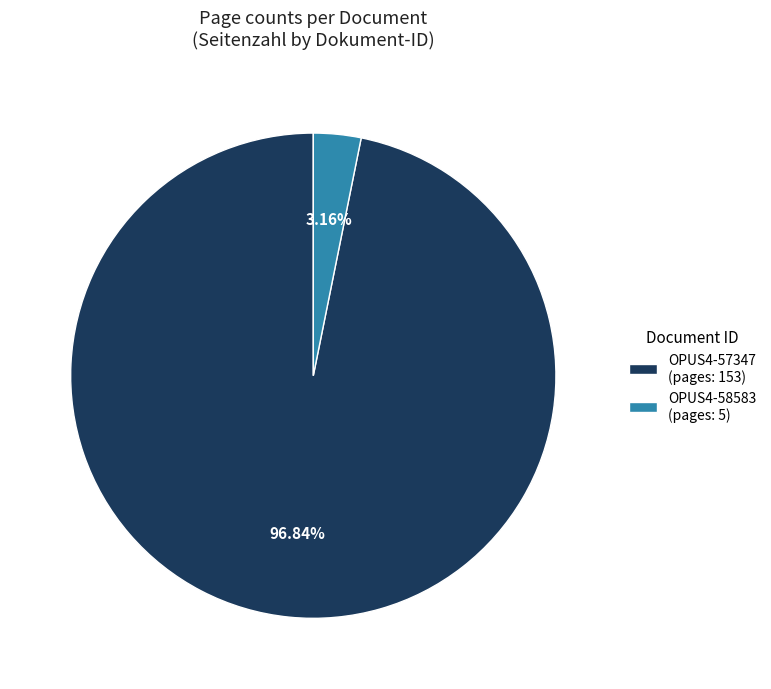

To the nearest percent, what is the combined percentage of OPUS4-58583 and OPUS4-57347?

100%